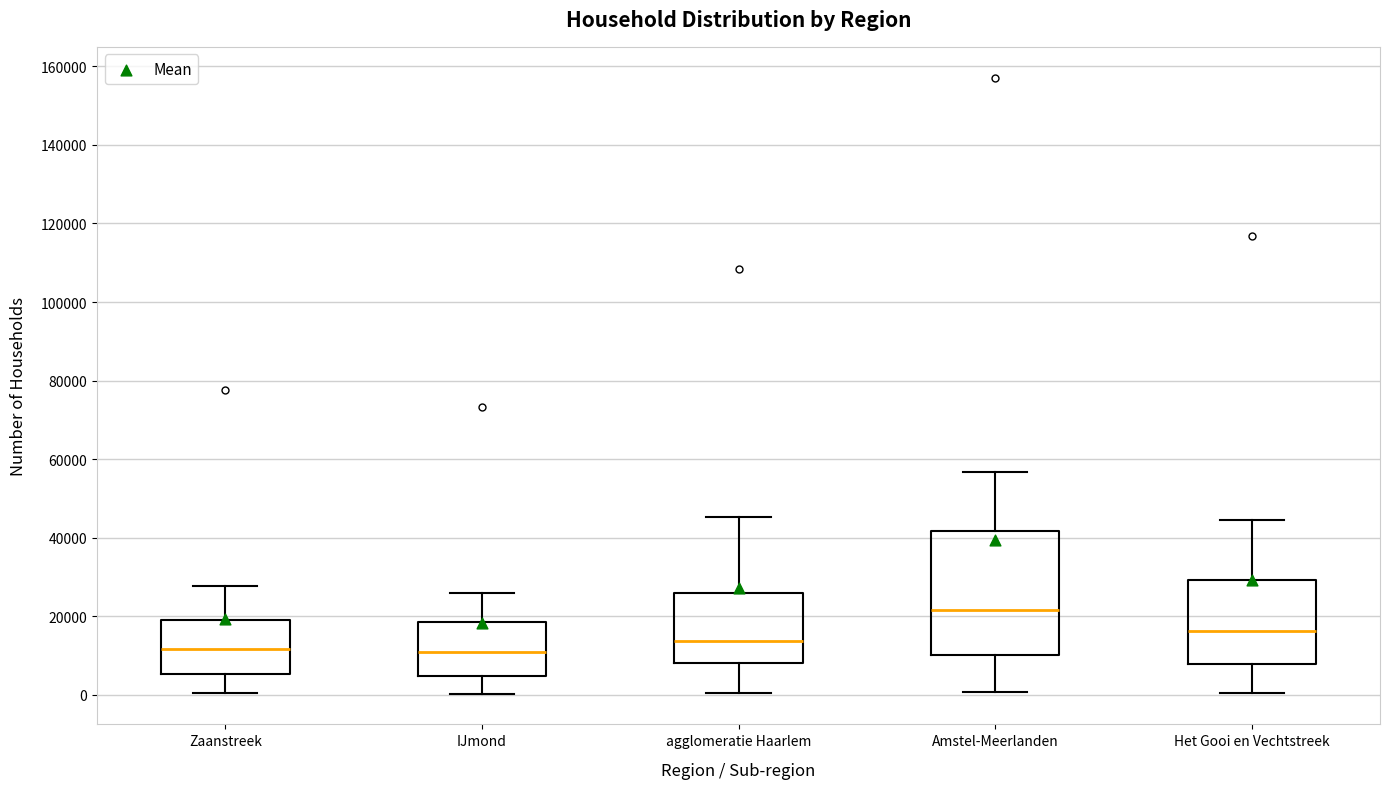

Reading left to right, read every box against the y-axis: the position of its median line, the range the box covers, and the ends of its whiskers. The values are not printed on the chart, so give them approximately, as read against the axis.

Zaanstreek: median 12000, box 6000 to 18000, whiskers 0 to 28000
IJmond: median 10000, box 4000 to 18000, whiskers 0 to 26000
agglomeratie Haarlem: median 14000, box 8000 to 26000, whiskers 0 to 46000
Amstel-Meerlanden: median 22000, box 10000 to 42000, whiskers 0 to 56000
Het Gooi en Vechtstreek: median 16000, box 8000 to 30000, whiskers 0 to 44000